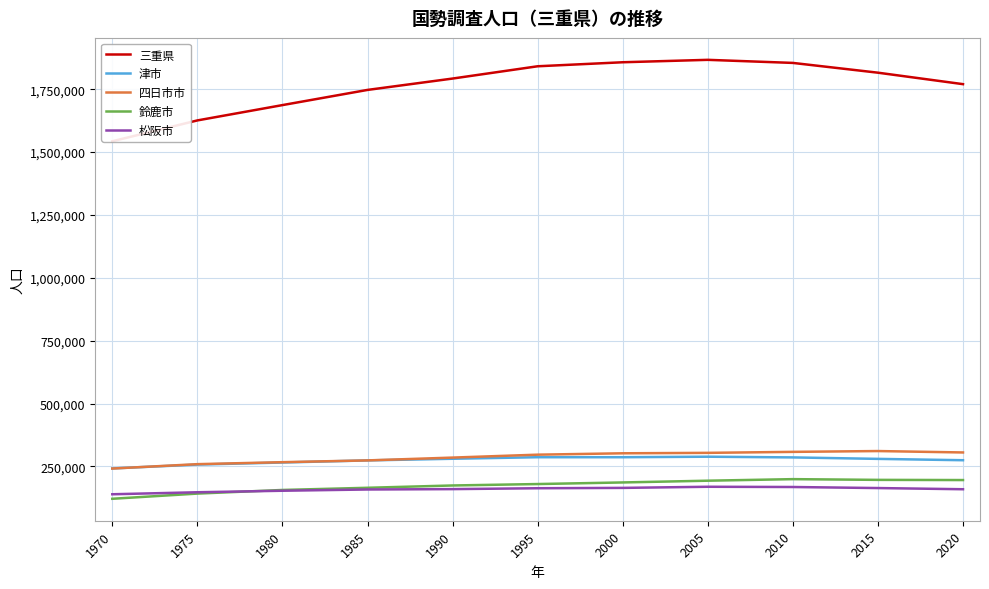

What is the spread (max minus min) of values at 1970?

1421898